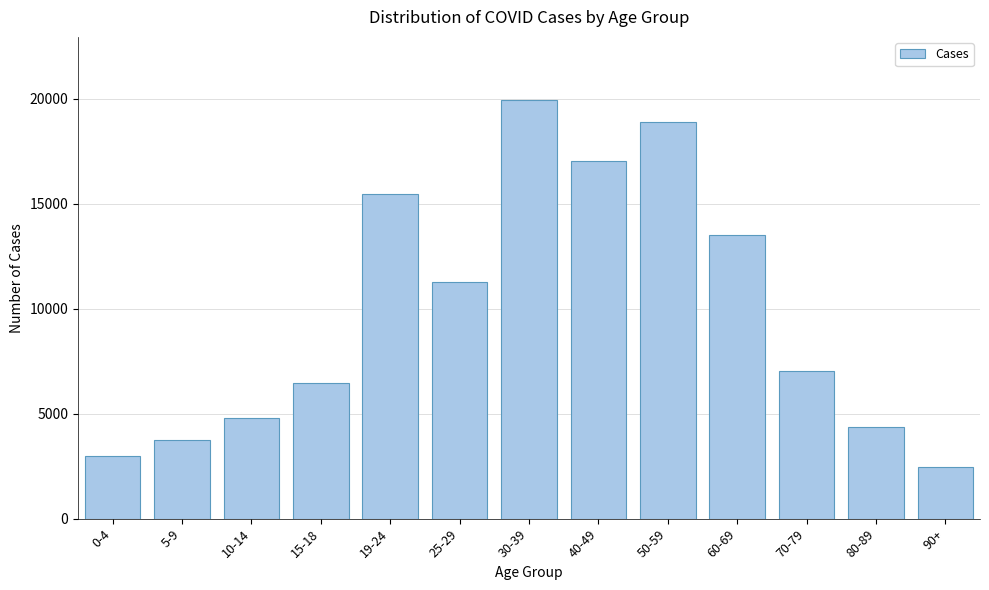

Reading left to right, extract all data points from this chart.

0-4=2962	5-9=3727	10-14=4792	15-18=6485	19-24=15446	25-29=11297	30-39=19957	40-49=17043	50-59=18883	60-69=13524	70-79=7037	80-89=4373	90+=2453